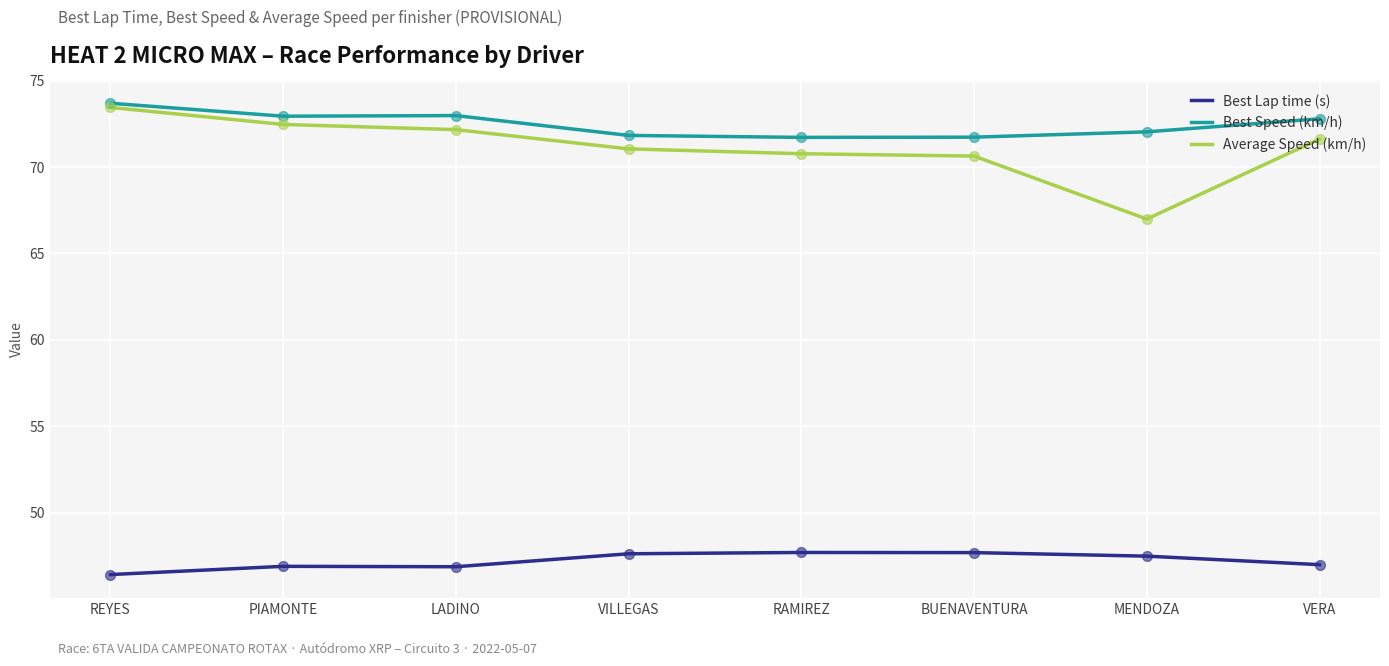

Which series has the widest spread of values?

Average Speed (km/h)